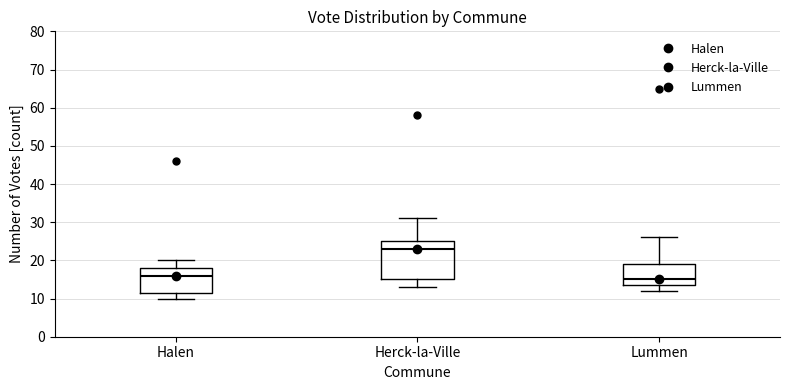

Reading left to right, read every box against the y-axis: the position of its median line, the range the box covers, and the ends of its whiskers. The values are not printed on the chart, so give them approximately, as read against the axis.

Halen: median 16, box 12 to 18, whiskers 10 to 20
Herck-la-Ville: median 23, box 15 to 25, whiskers 13 to 31
Lummen: median 15, box 14 to 19, whiskers 12 to 26